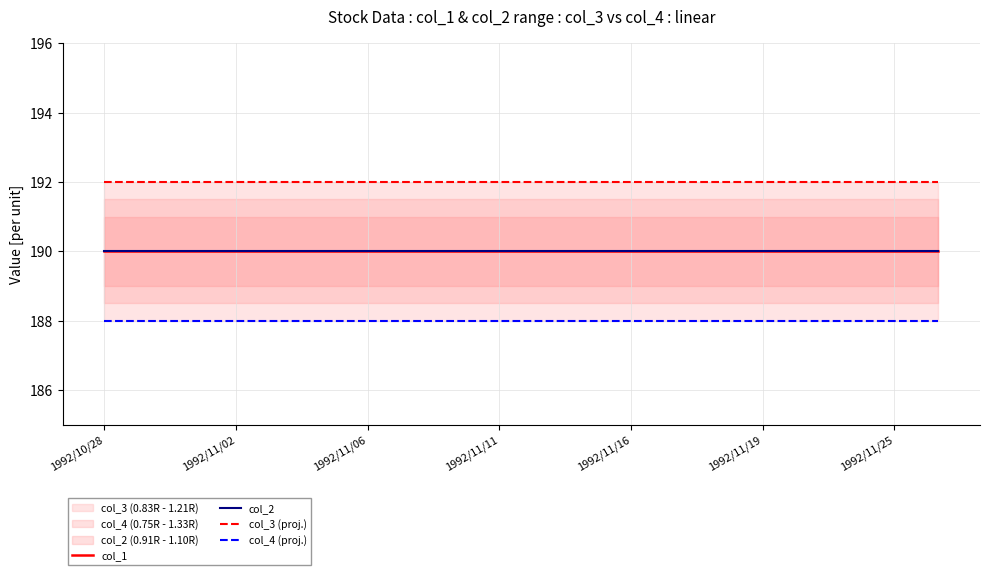

What is the sum of all col_4 (proj.) values?

3760